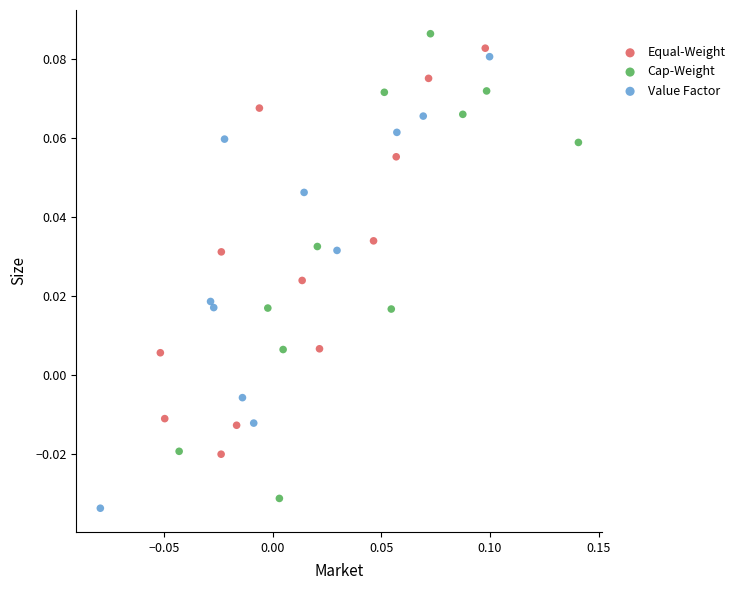

What are all the series names shown in the legend?

Equal-Weight, Cap-Weight, Value Factor